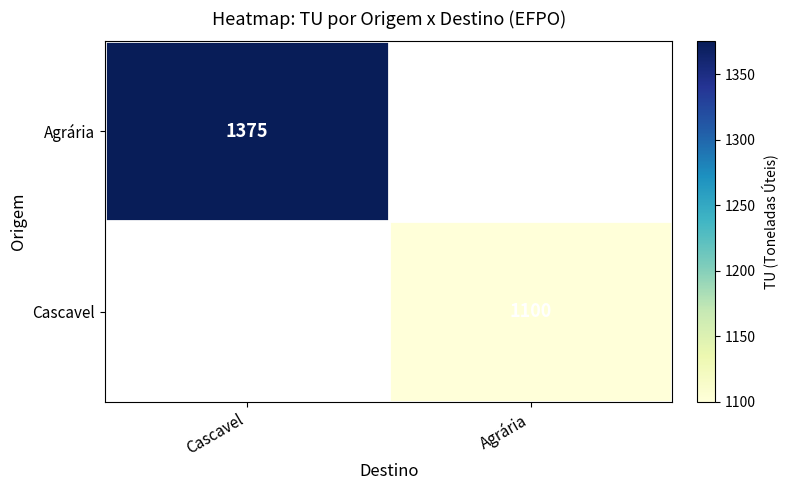

Which label corresponds to the smallest value in the chart?

Agrária